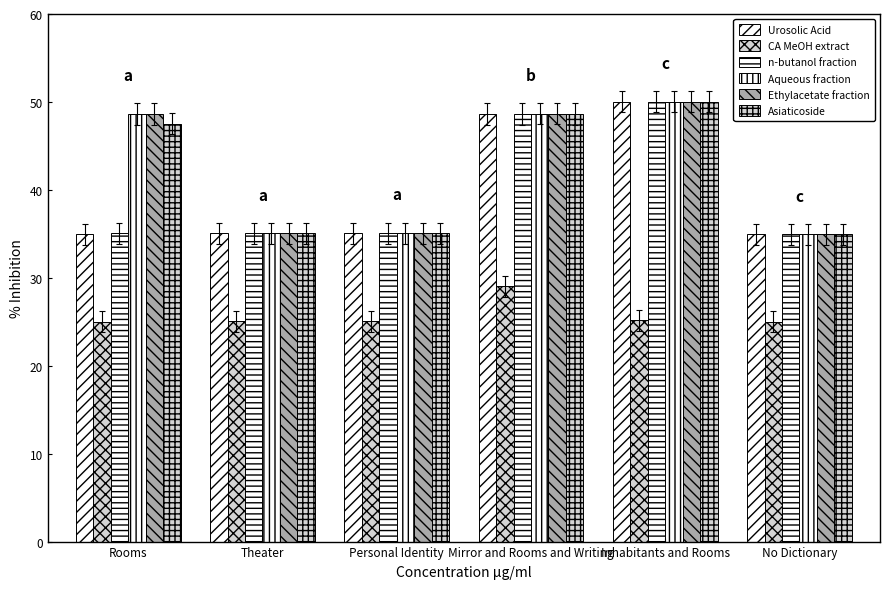

Which series changed the most between Rooms and Theater?

Ethylacetate fraction